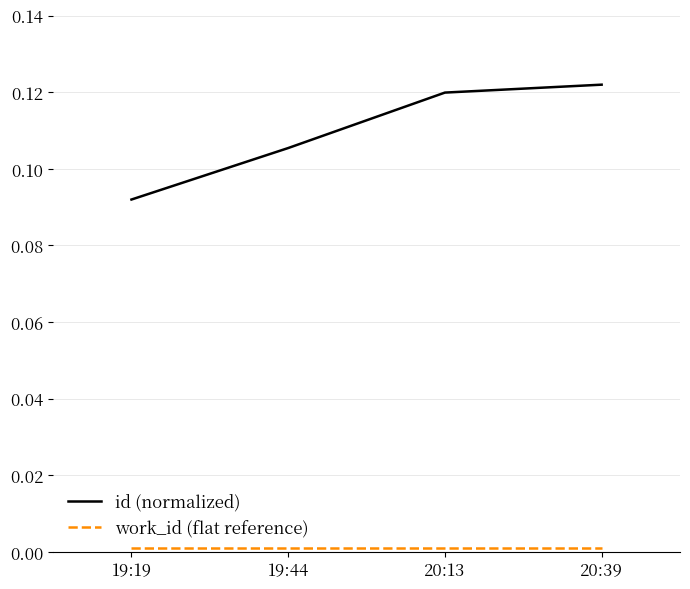

Which series has the widest spread of values?

id (normalized)